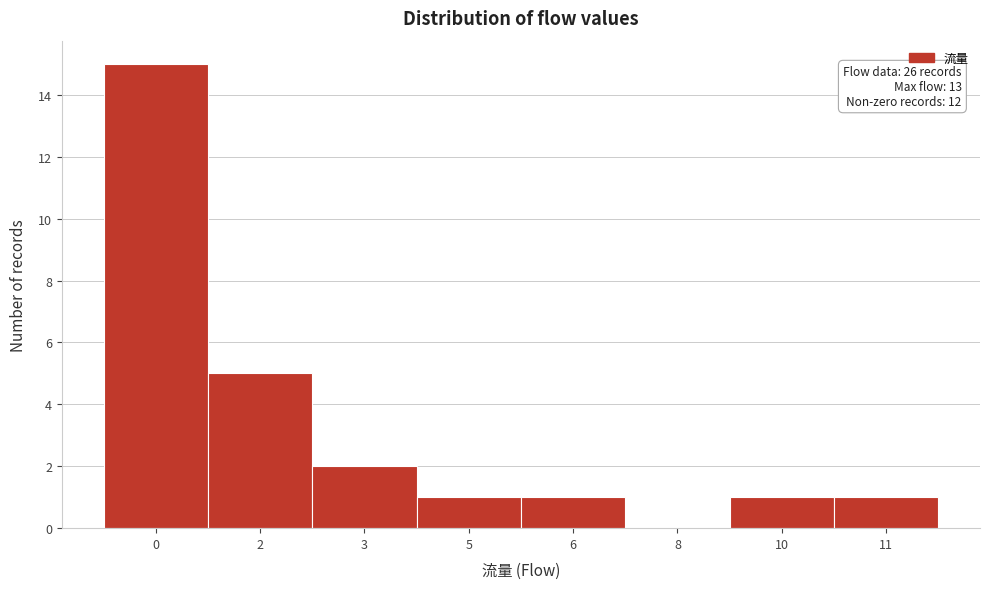

Reading left to right, what are all the values shown in this chart?

0=15	2=5	3=2	5=1	6=1	8=0	10=1	11=1